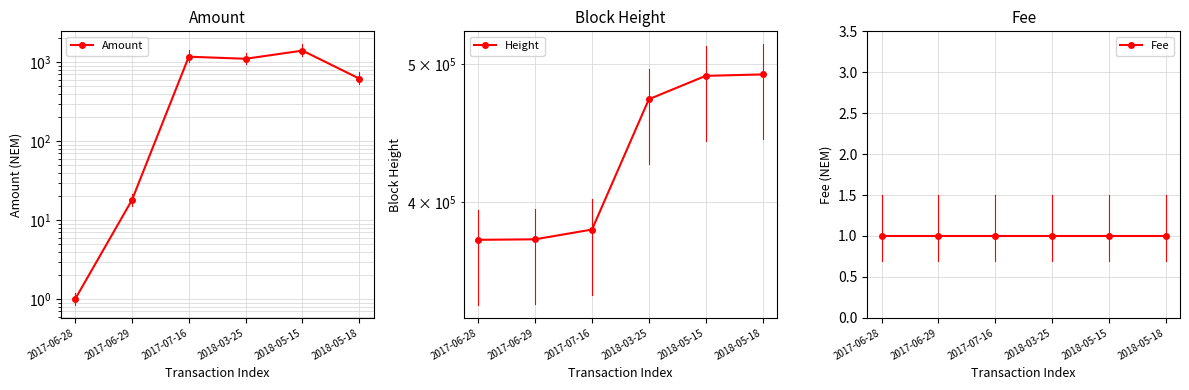

Between 2017-07-16 and 2017-06-29, which is larger?

2017-07-16